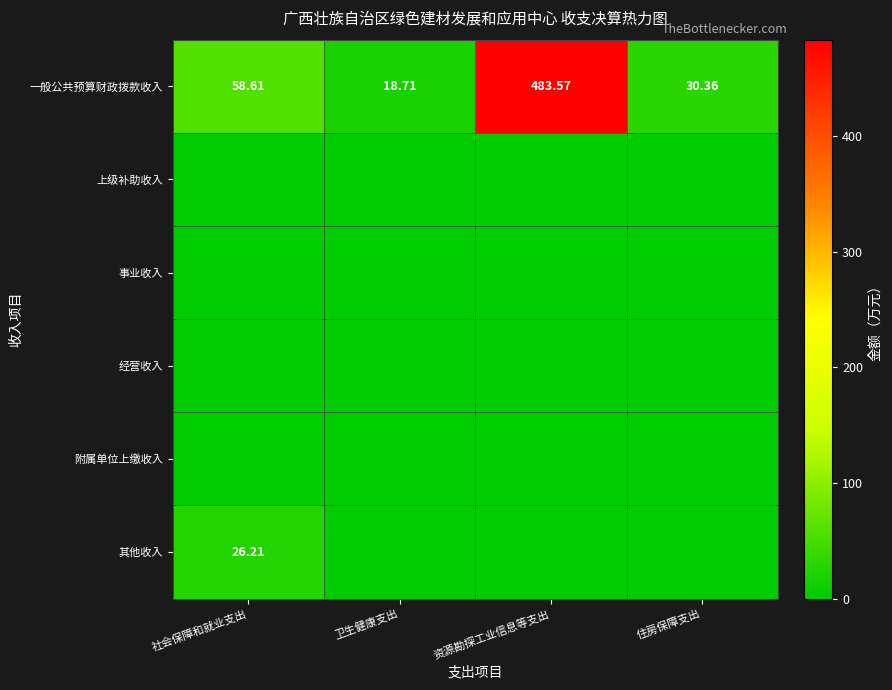

What is the difference between the maximum and minimum values in the 一般公共预算财政拨款收入 series?

464.9